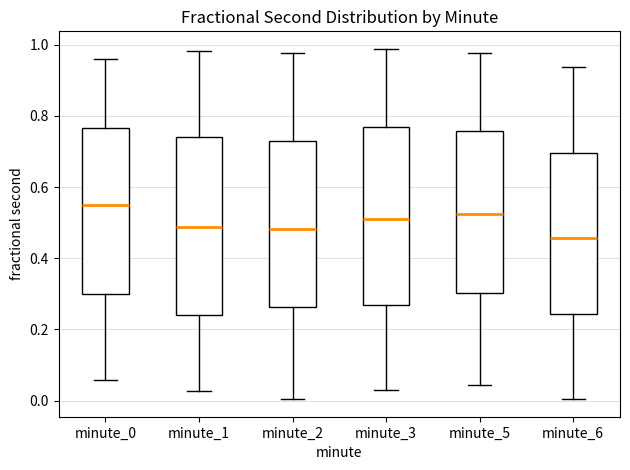

Reading left to right, read every box against the y-axis: the position of its median line, the range the box covers, and the ends of its whiskers. The values are not printed on the chart, so give them approximately, as read against the axis.

minute_0: median 0.54, box 0.30 to 0.76, whiskers 0.06 to 0.96
minute_1: median 0.48, box 0.24 to 0.74, whiskers 0.02 to 0.98
minute_2: median 0.48, box 0.26 to 0.74, whiskers 0.00 to 0.98
minute_3: median 0.50, box 0.26 to 0.76, whiskers 0.02 to 0.98
minute_5: median 0.52, box 0.30 to 0.76, whiskers 0.04 to 0.98
minute_6: median 0.46, box 0.24 to 0.70, whiskers 0.00 to 0.94